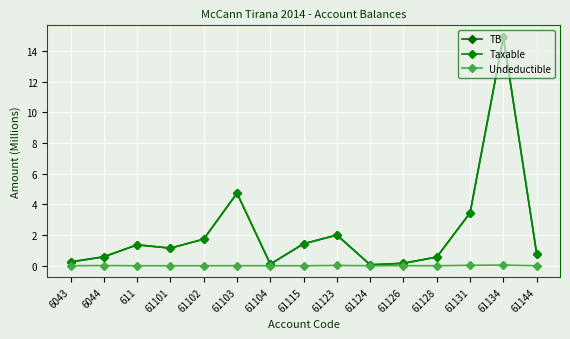

At which label does TB first exceed 1?

611